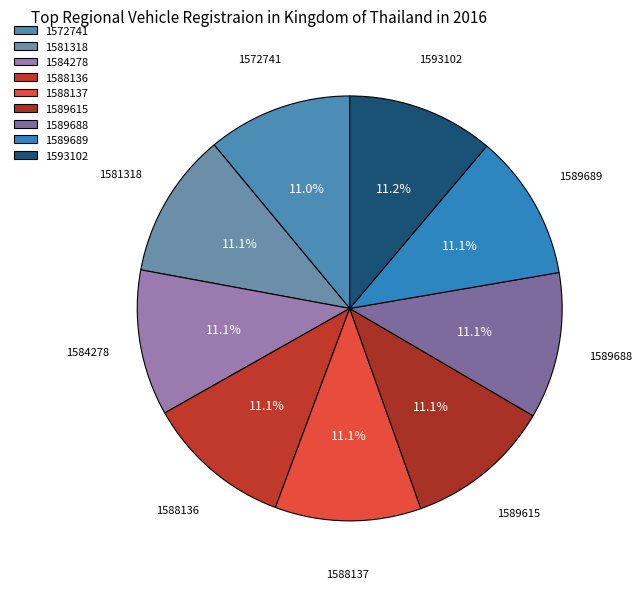

True or false: 1581318 accounts for 25% of the total.

False